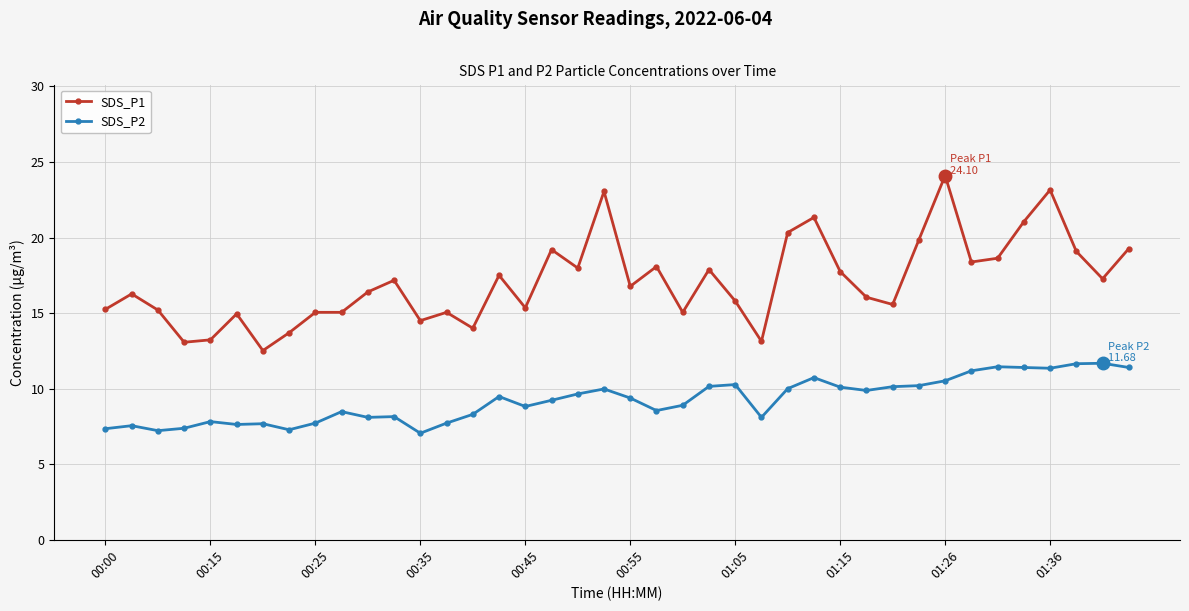

True or false: SDS_P1 has more than 0 interior local peaks.

True